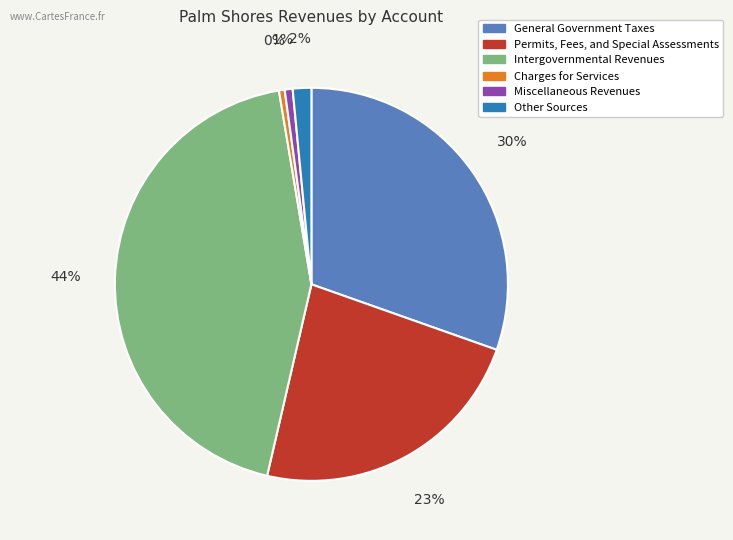

Which category has the biggest portion of the pie?

Intergovernmental Revenues